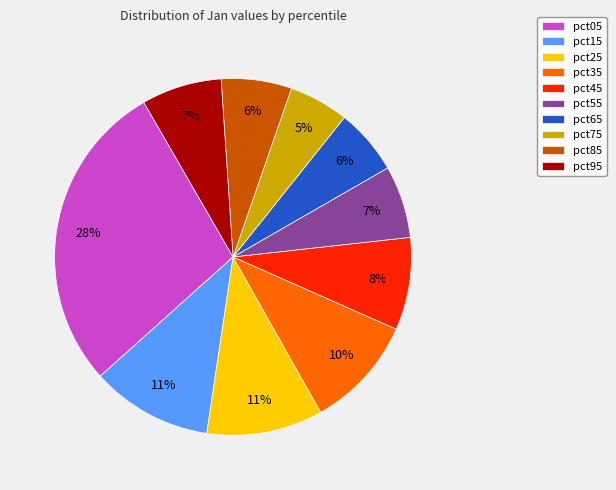

Count the number of slices in the pie.

10